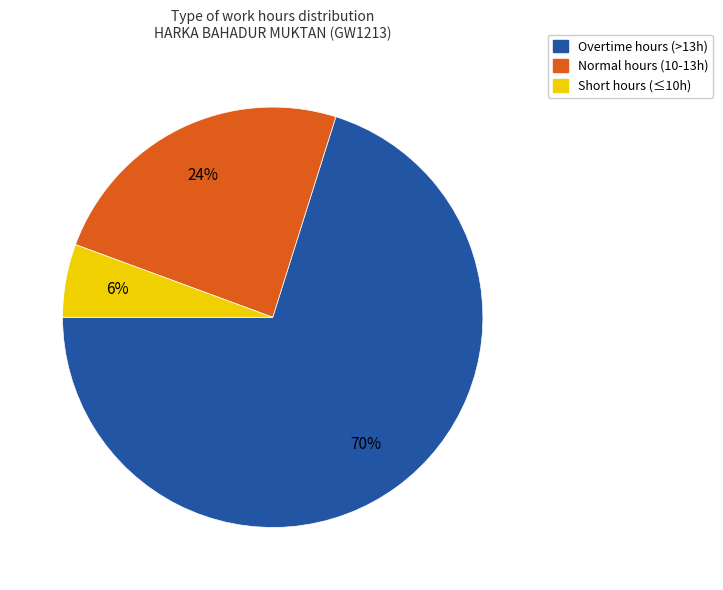

How many segments does this pie chart have?

3